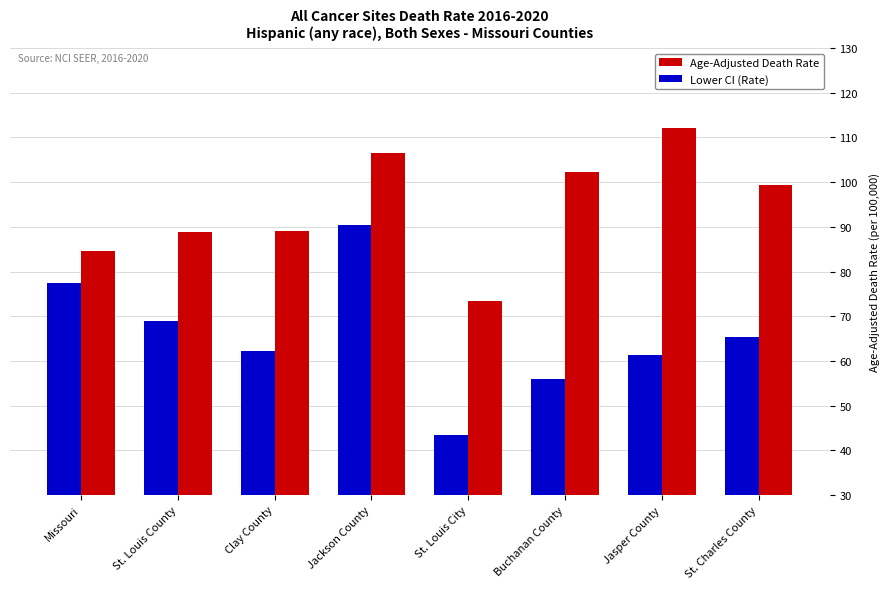

Does the chart contain stacked bars?

No